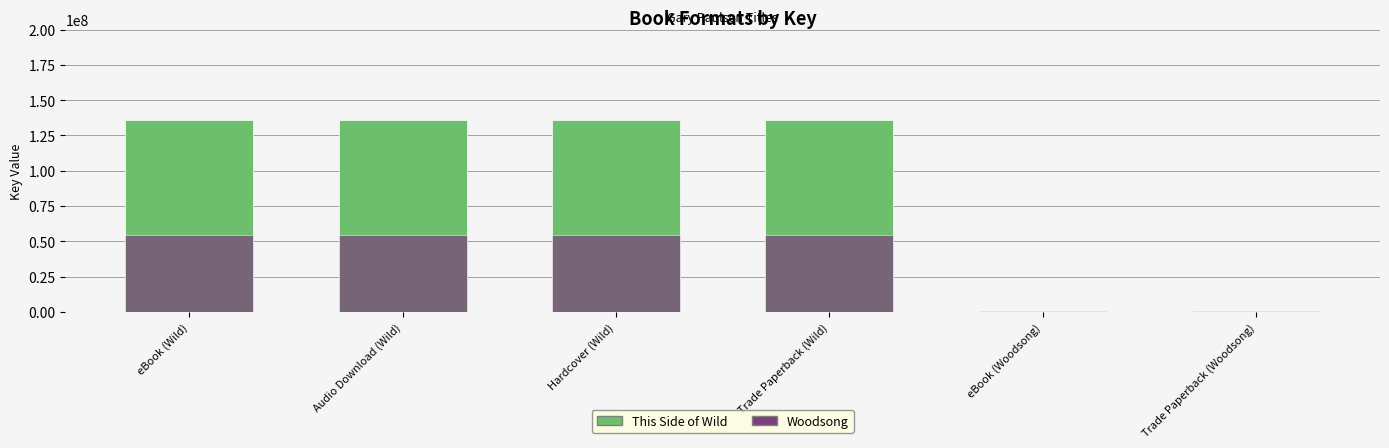

Does the chart contain any negative values?

No